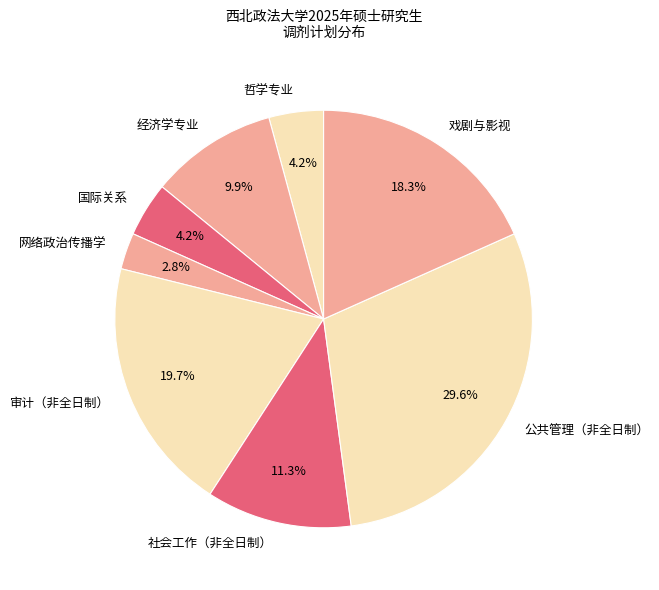

Which category has the biggest portion of the pie?

公共管理（非全日制）